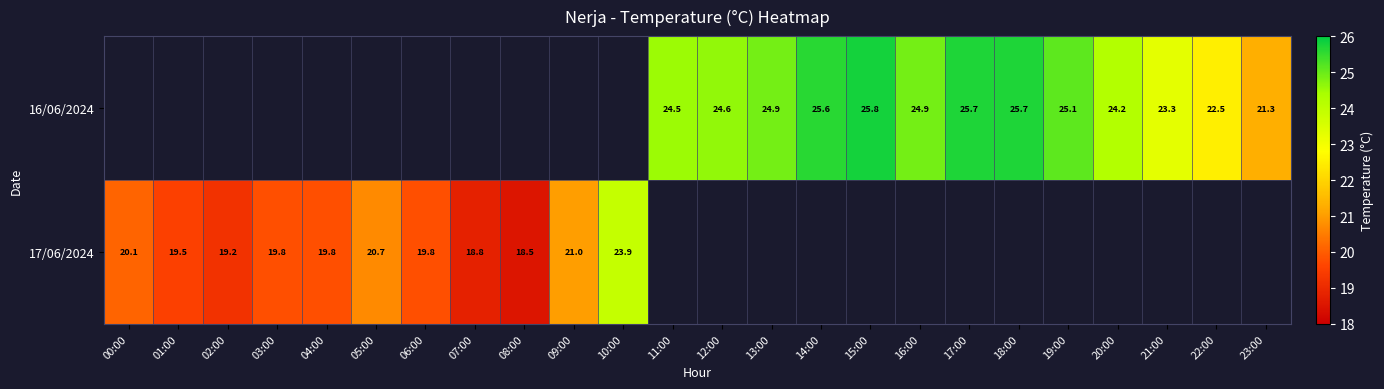

Between 18:00 and 17:00, which is larger?

18:00